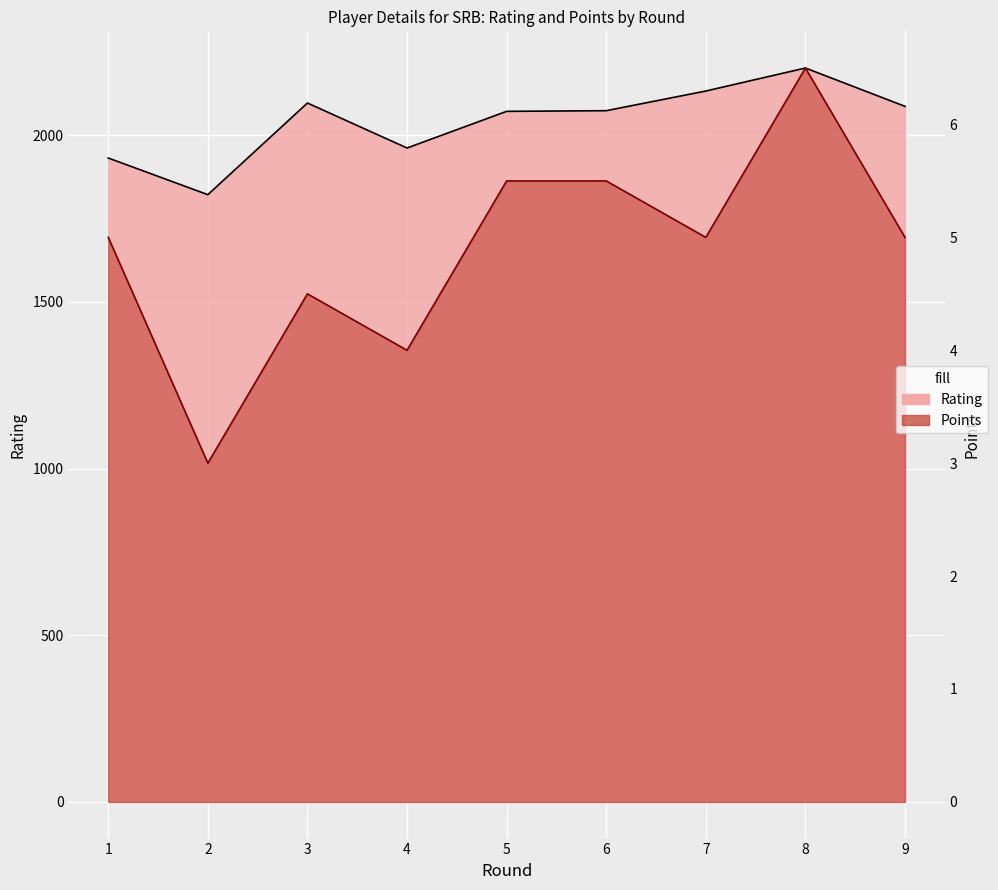

Reading right to left, transcribe all the data shown in this chart.

Rating: 9=2087.0	8=2202.0	7=2133.0	6=2074.0	5=2072.0	4=1962.0	3=2097.0	2=1822.0	1=1932.0
Points: 9=5.0	8=6.5	7=5.0	6=5.5	5=5.5	4=4.0	3=4.5	2=3.0	1=5.0